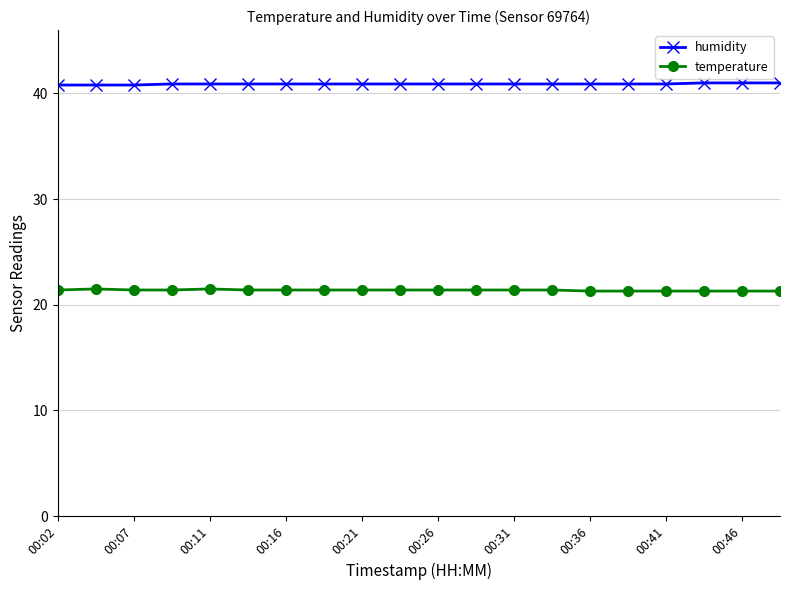

What is the value of the humidity point at the 20th from the left?

41.0